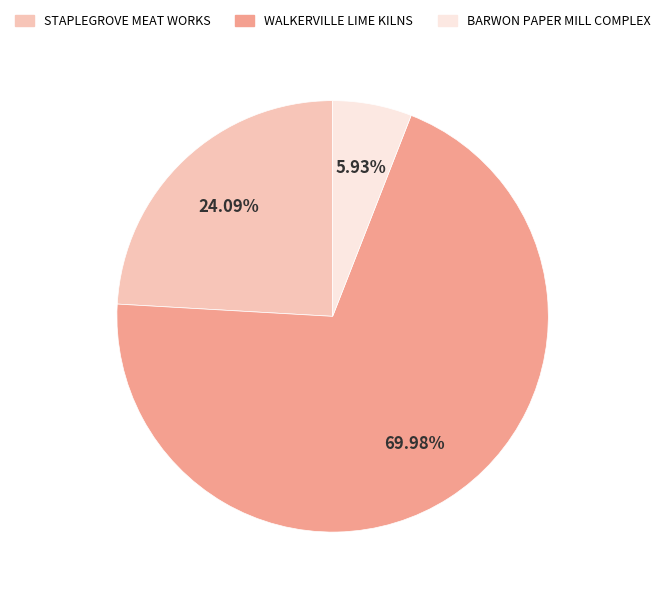

Which has a higher value, BARWON PAPER MILL COMPLEX or STAPLEGROVE MEAT WORKS?

STAPLEGROVE MEAT WORKS